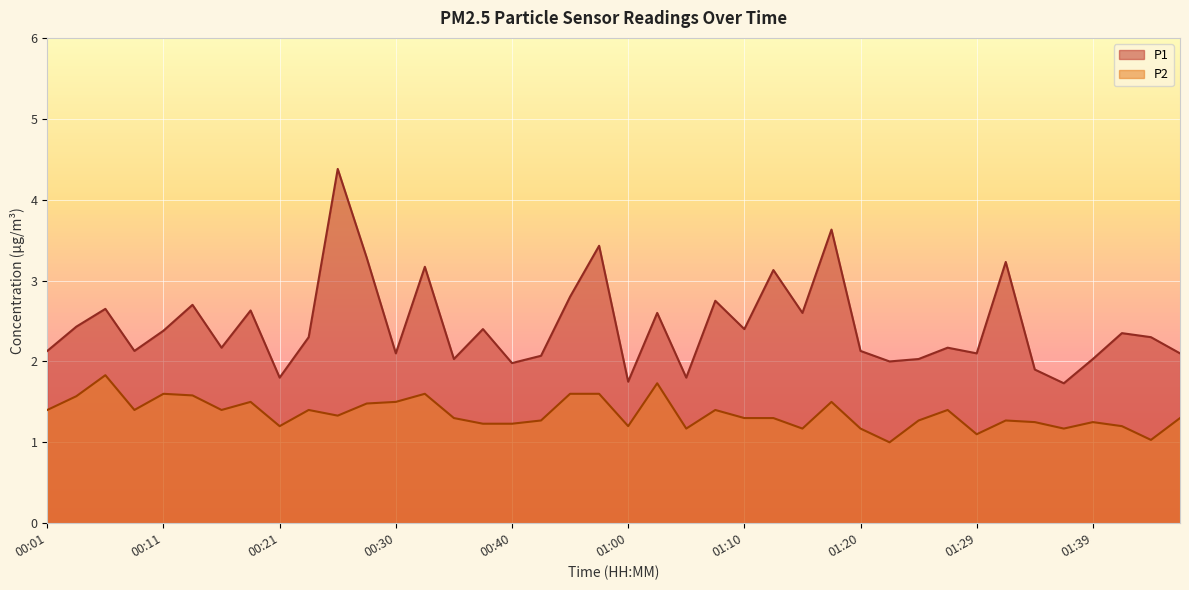

List the labels in order of P2 value, largest first.

00:06, 01:03, 00:11, 00:33, 00:45, 00:47, 00:13, 00:04, 00:18, 00:30, 01:17, 00:28, 00:01, 00:08, 00:16, 00:23, 01:08, 01:27, 00:25, 00:35, 01:10, 01:13, 01:46, 00:42, 01:25, 01:32, 01:34, 01:39, 00:38, 00:40, 00:21, 01:00, 01:42, 01:05, 01:15, 01:20, 01:37, 01:29, 01:44, 01:22